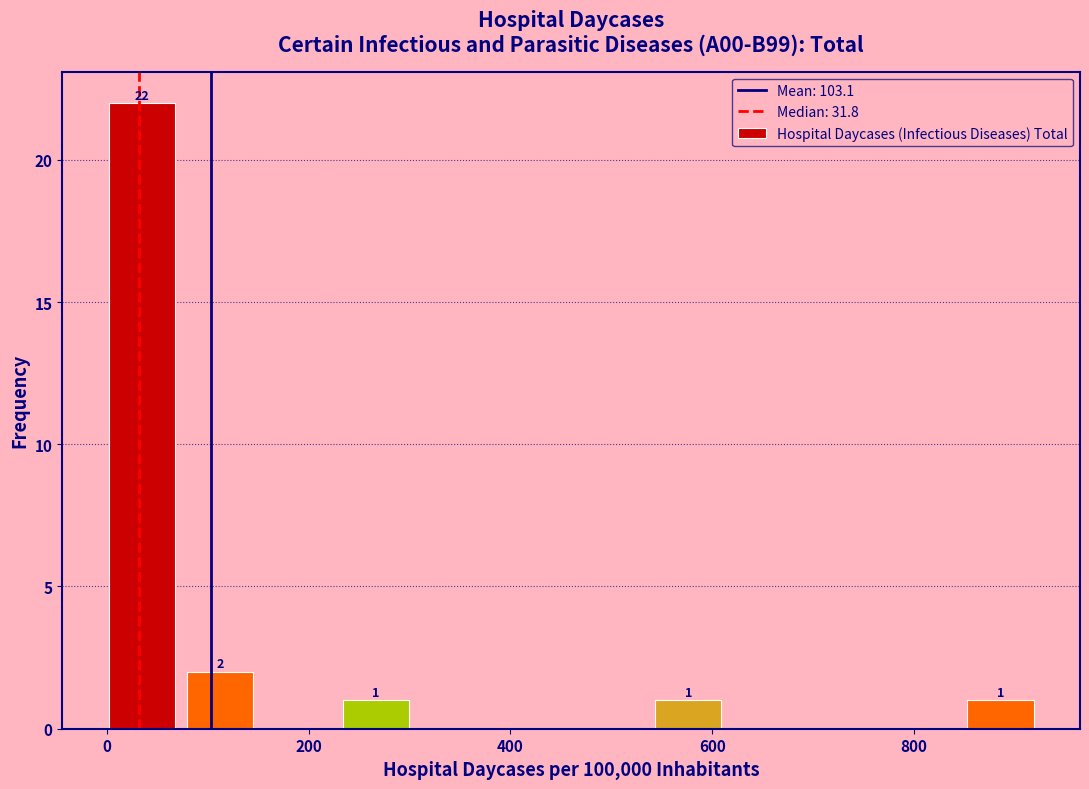

Around what value on the x-axis is the tallest bar? Give the approximate position of its centre, as read against the axis.

40